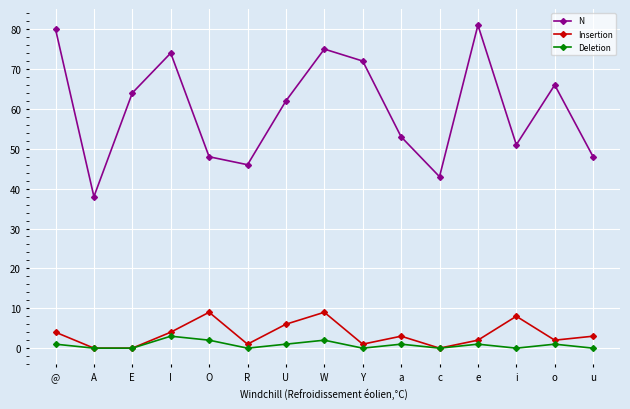

What is the difference between the Insertion values at W and @?

5